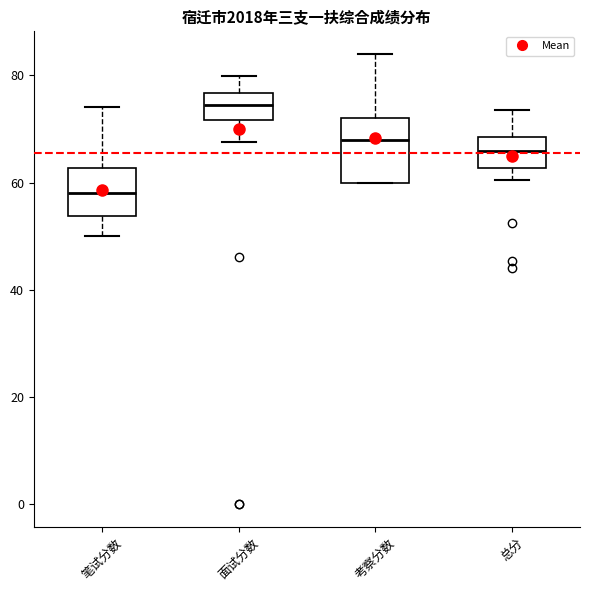

Which box's median line is the lowest?

笔试分数